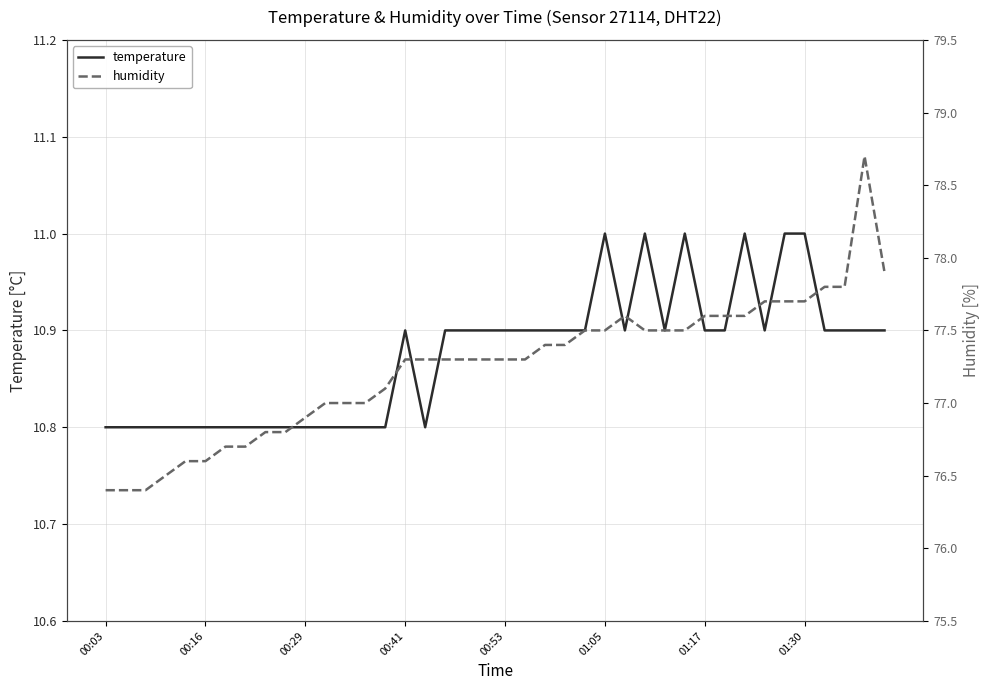

Which series has the largest range (max minus min)?

humidity